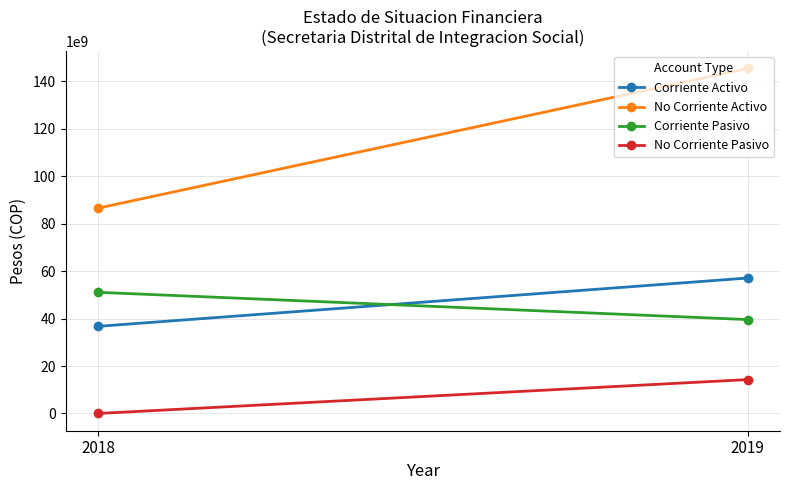

What is the value of the No Corriente Activo point at the 2nd from the left?

145468116633